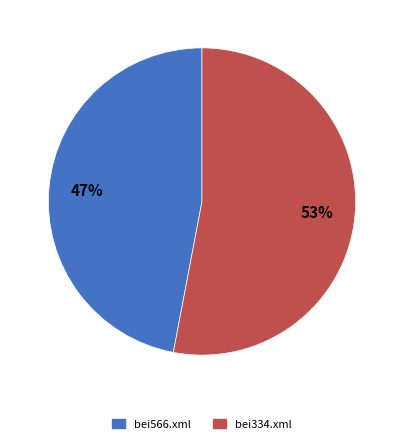

The bei334.xml slice represents 53% of the pie. True or false?

True